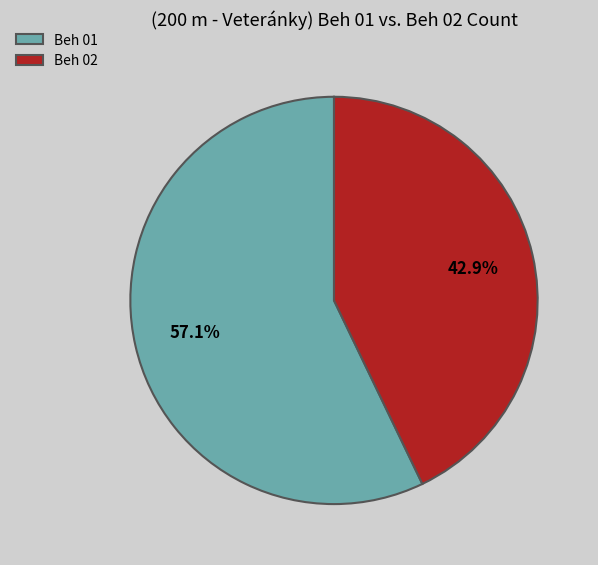

What is the ratio of the value at Beh 01 to the value at Beh 02?

1.3